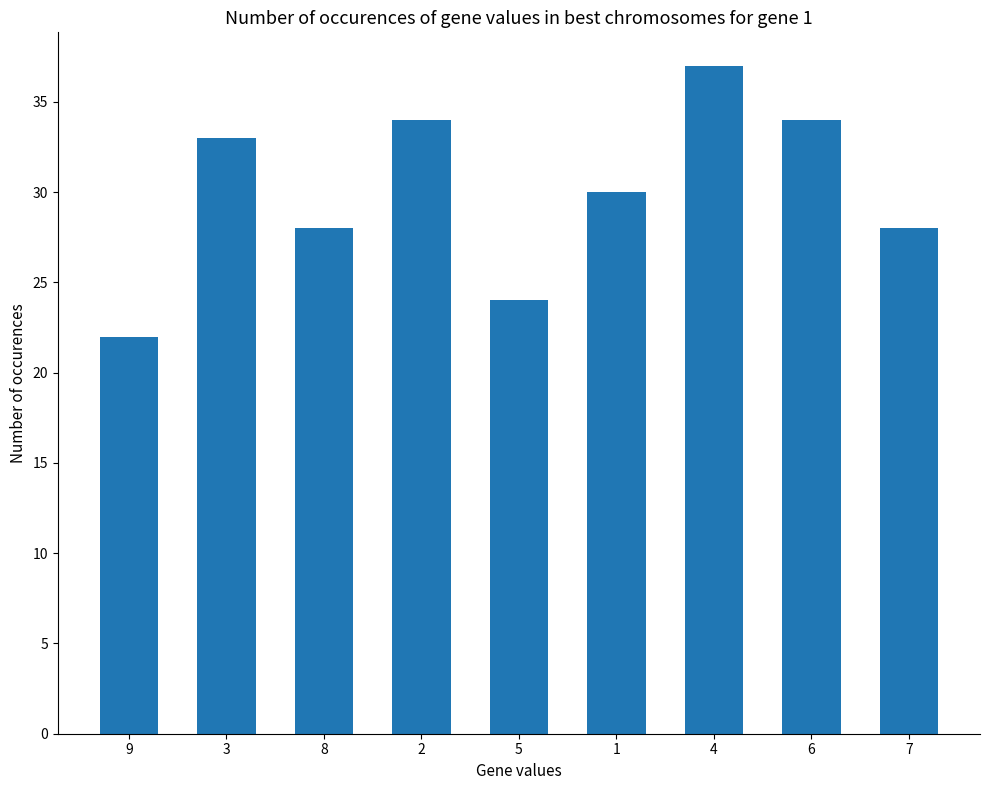

Reading right to left, list all the values displayed in this chart.

28	34	37	30	24	34	28	33	22